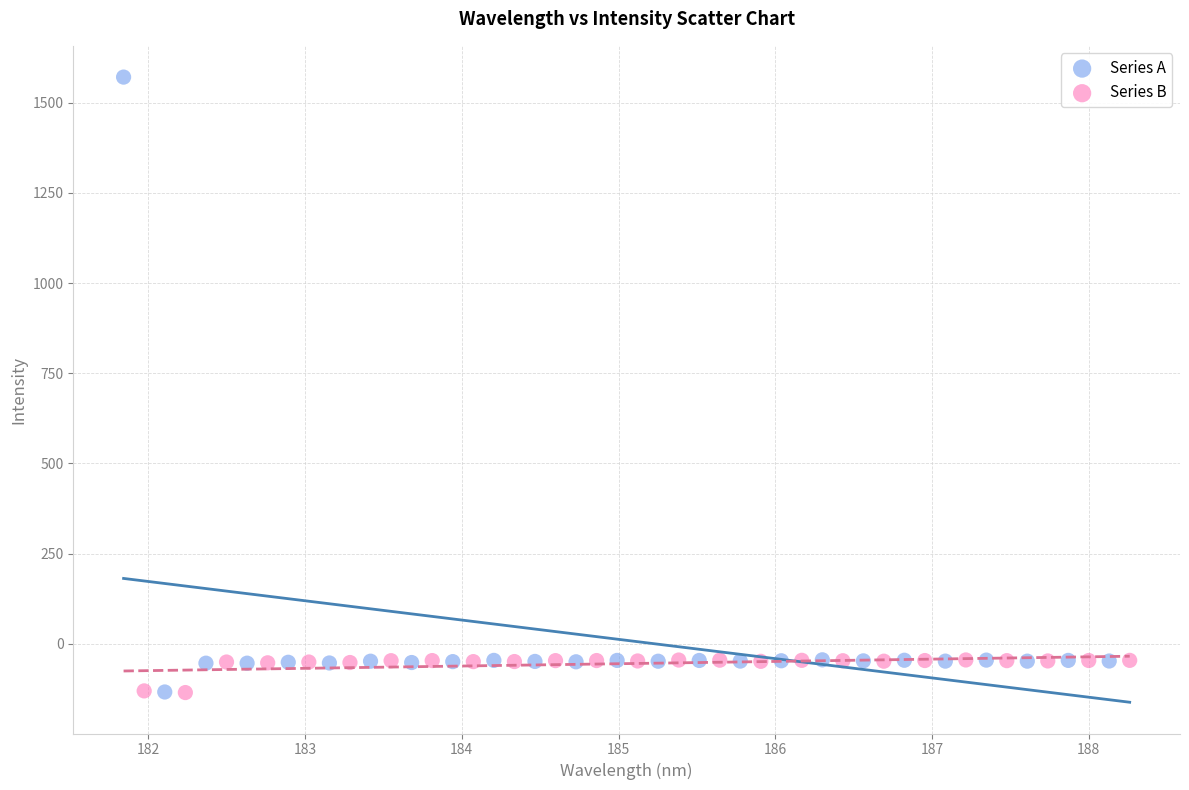

Which series reaches the maximum Y coordinate?

Series A